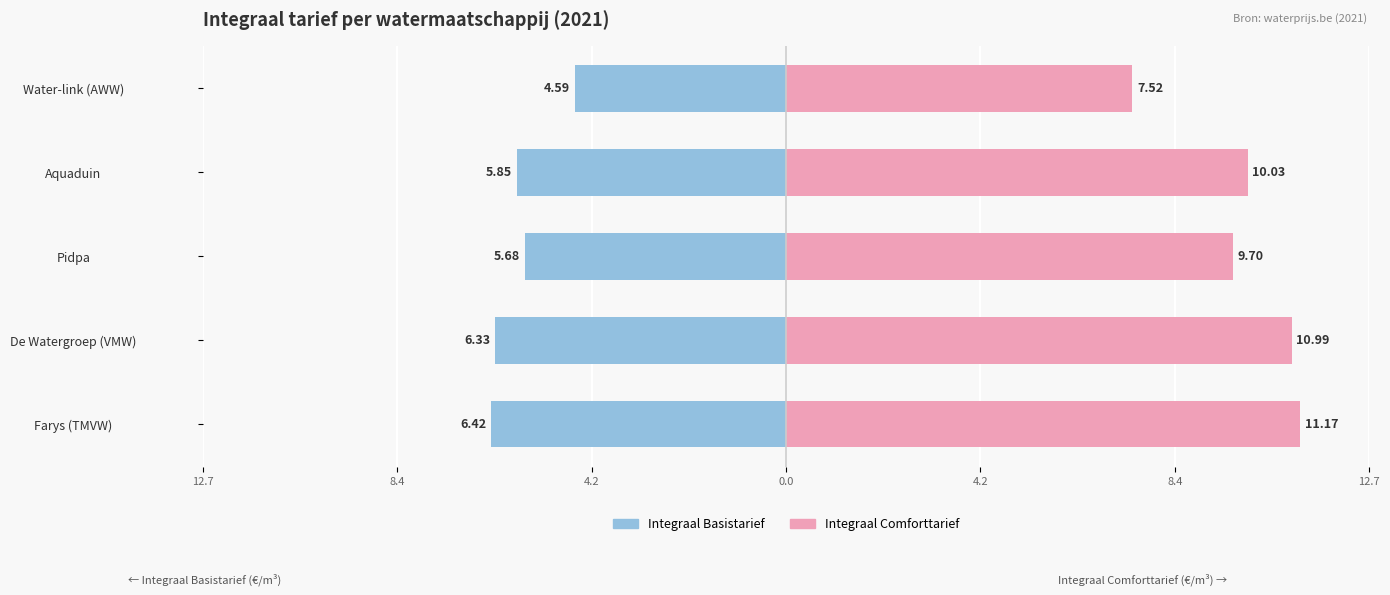

Between Pidpa and Water-link (AWW), which is larger?

Water-link (AWW)